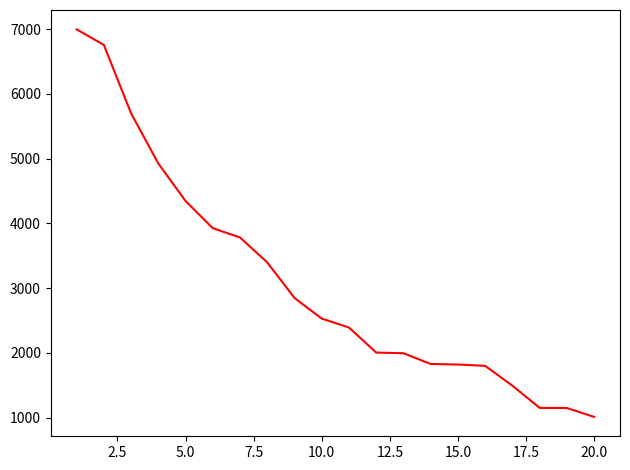

What is the difference between the maximum and minimum values?

5988